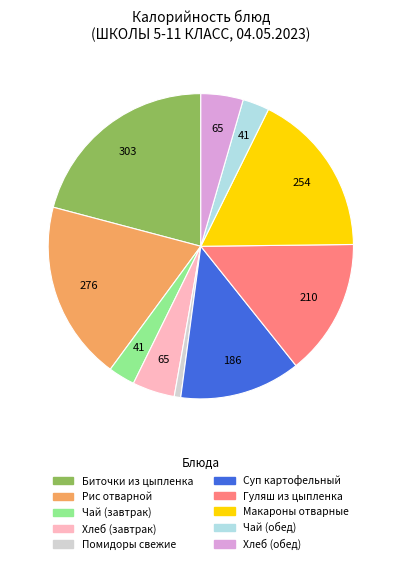

Is there a majority slice in this chart?

No